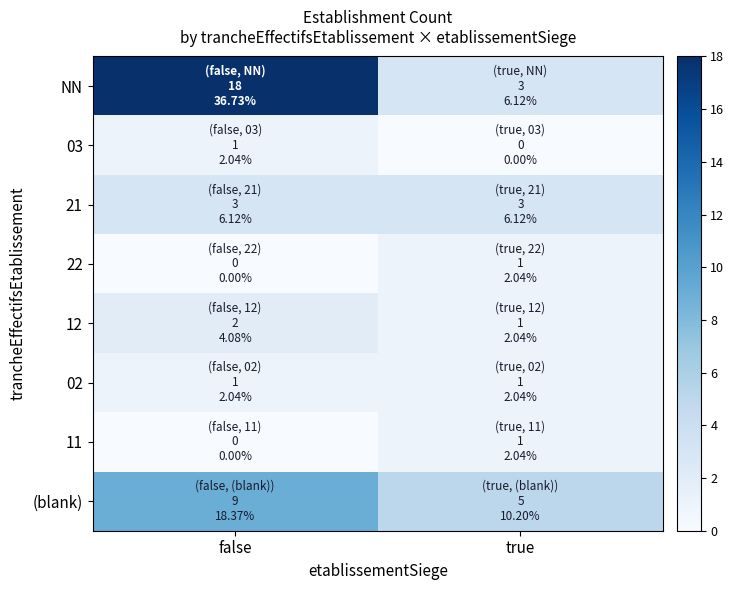

Count the number of categories in the chart.

2